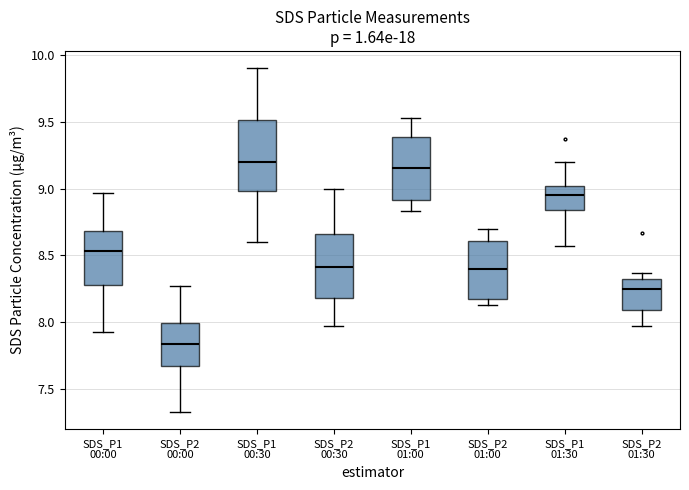

Reading left to right, transcribe this box plot: for each box, give where its median line is, the range the box spans, and where its two whiskers end, as read against the y-axis. The values are not printed on the chart, so give them approximately, as read against the axis.

SDS_P1 00:00: median 8.55, box 8.30 to 8.70, whiskers 7.95 to 8.95
SDS_P2 00:00: median 7.85, box 7.65 to 8.00, whiskers 7.35 to 8.25
SDS_P1 00:30: median 9.20, box 9.00 to 9.50, whiskers 8.60 to 9.90
SDS_P2 00:30: median 8.40, box 8.20 to 8.65, whiskers 7.95 to 9.00
SDS_P1 01:00: median 9.15, box 8.90 to 9.40, whiskers 8.85 to 9.55
SDS_P2 01:00: median 8.40, box 8.20 to 8.60, whiskers 8.15 to 8.70
SDS_P1 01:30: median 8.95, box 8.85 to 9.00, whiskers 8.55 to 9.20
SDS_P2 01:30: median 8.25, box 8.10 to 8.30, whiskers 7.95 to 8.35